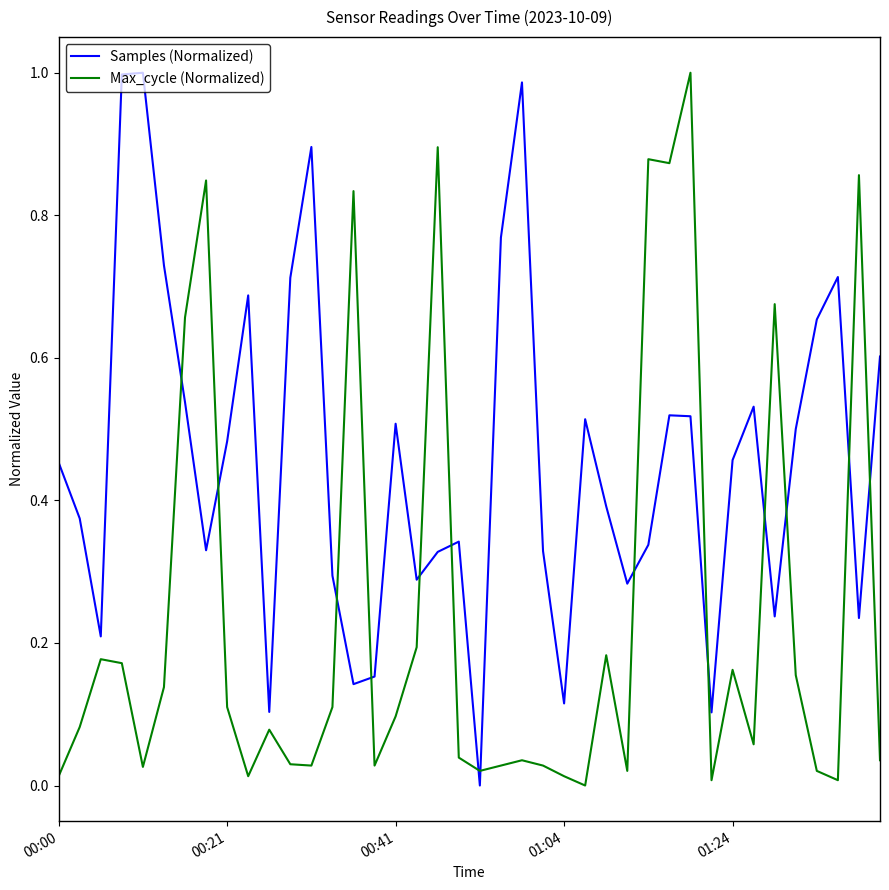

True or false: Samples (Normalized) and Max_cycle (Normalized) cross at least once.

True